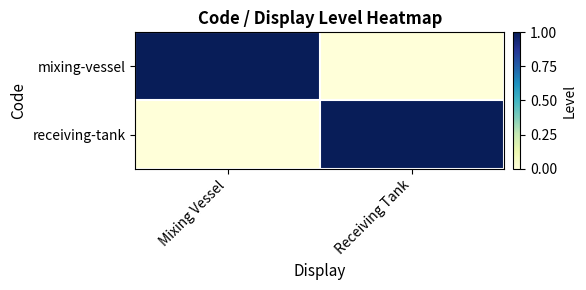

Which series changed the most between Mixing Vessel and Receiving Tank?

mixing-vessel